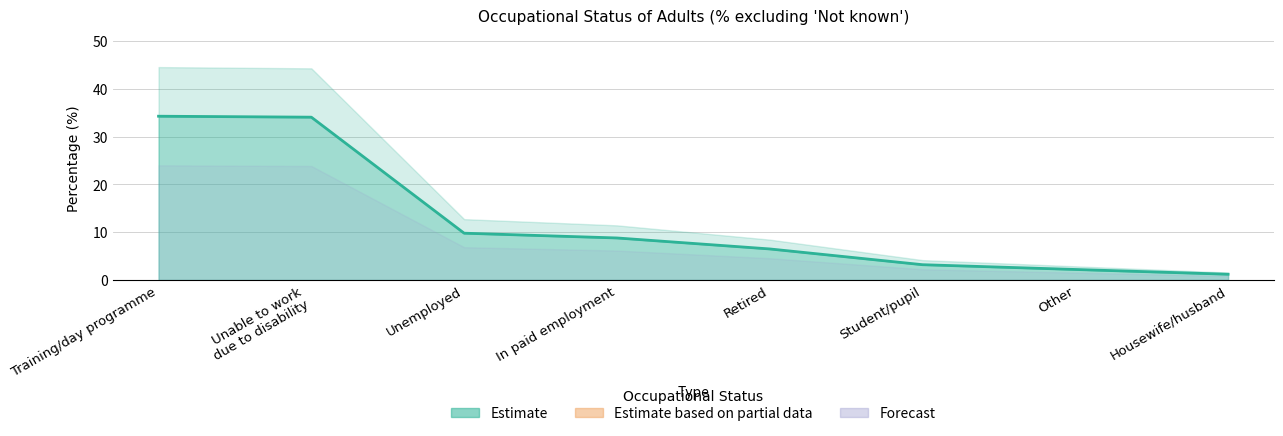

What is the minimum value shown in the chart?

1.2